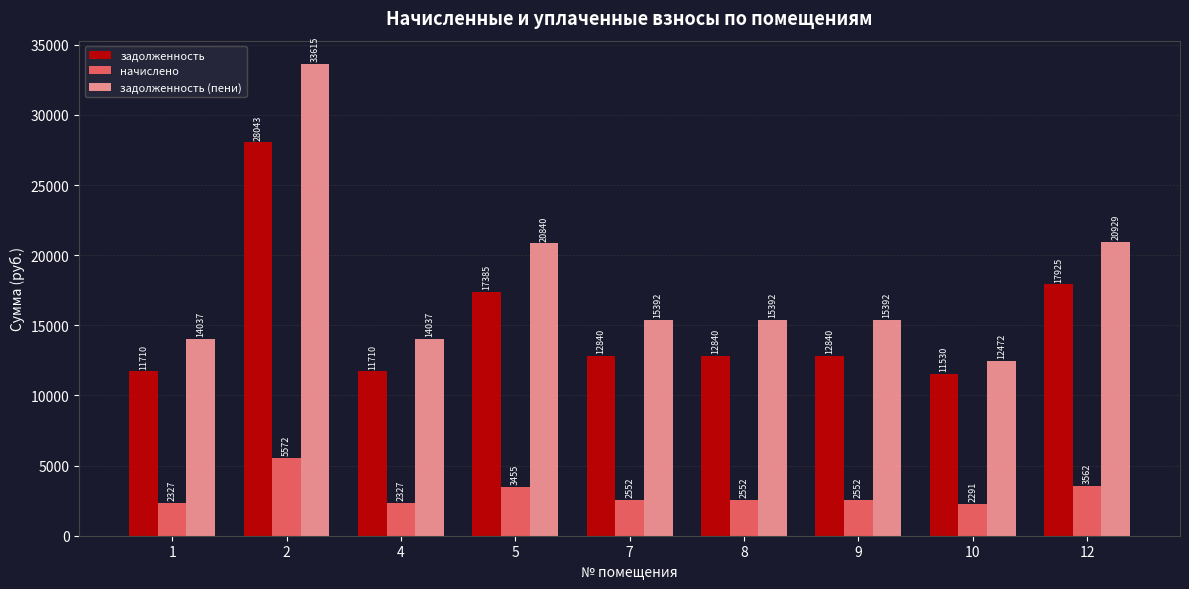

Which category has the lowest value in the задолженность series?

10